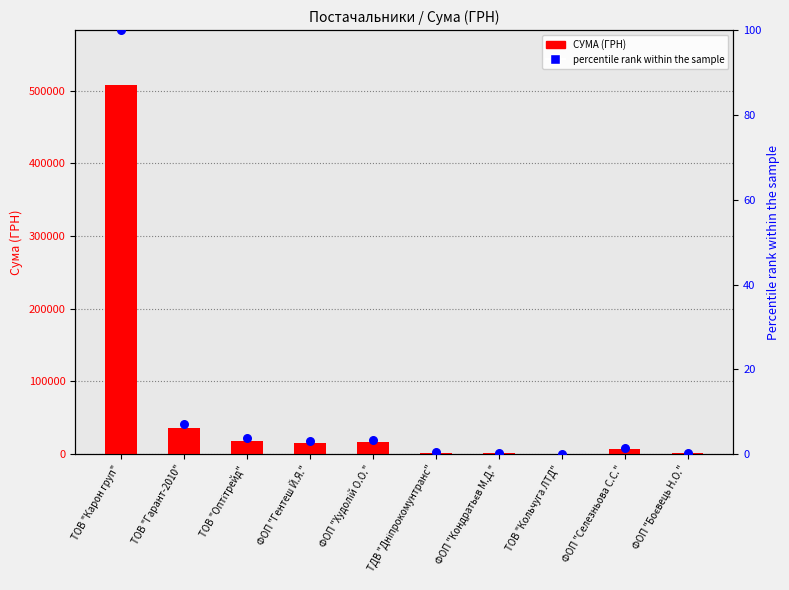

What are all the series names shown in the legend?

СУМА (ГРН), Percentile rank within sample